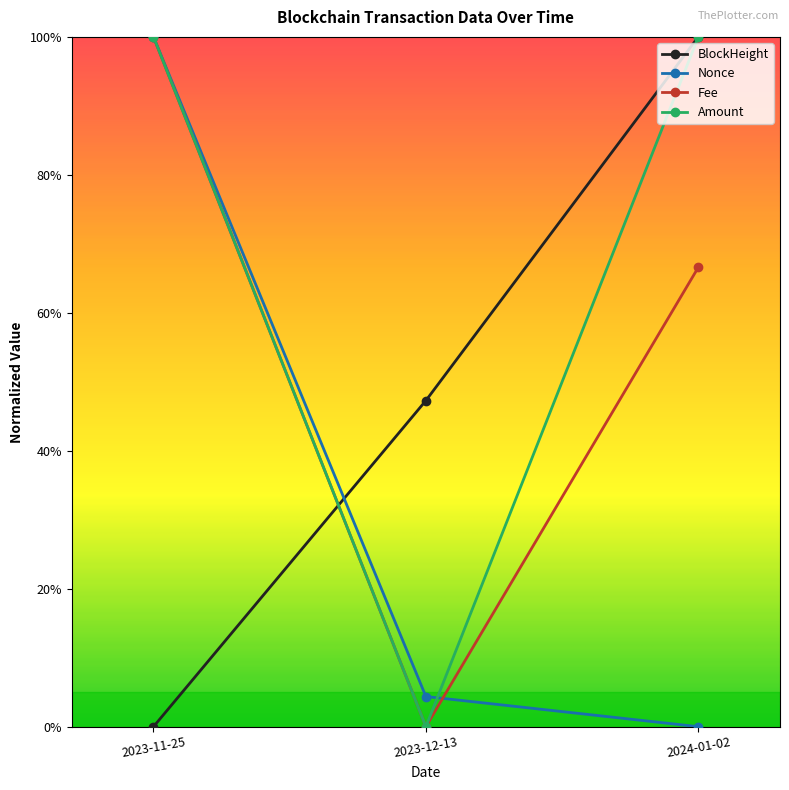

Does the chart have visible grid lines?

No